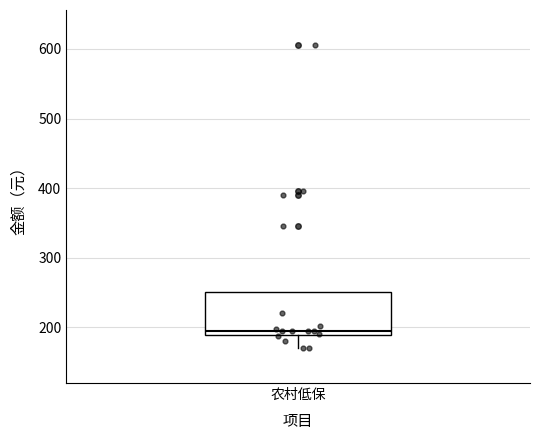

Transcribe this box plot: give where the median line is, the range the box spans, and where the two whiskers end, as read against the y-axis. The values are not printed on the chart, so give them approximately, as read against the axis.

median 200, box 190 to 250, whiskers 170 to 250